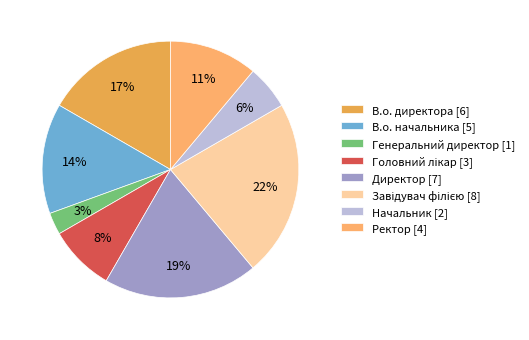

Which category has the biggest portion of the pie?

Завідувач філією